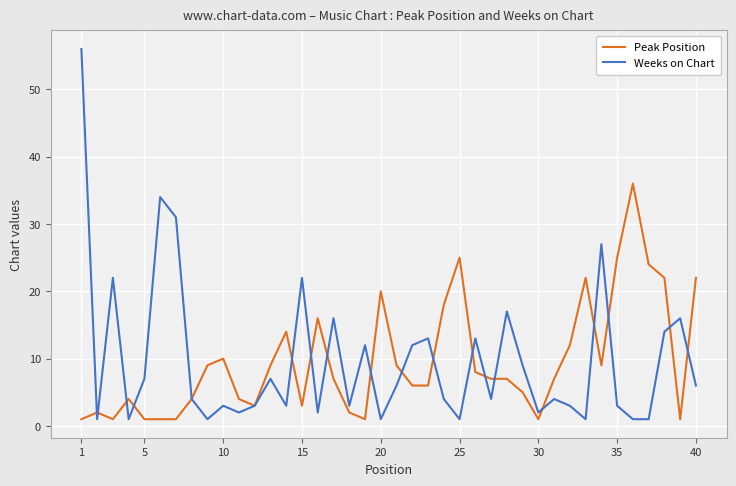

Which series has the widest spread of values?

Weeks on Chart